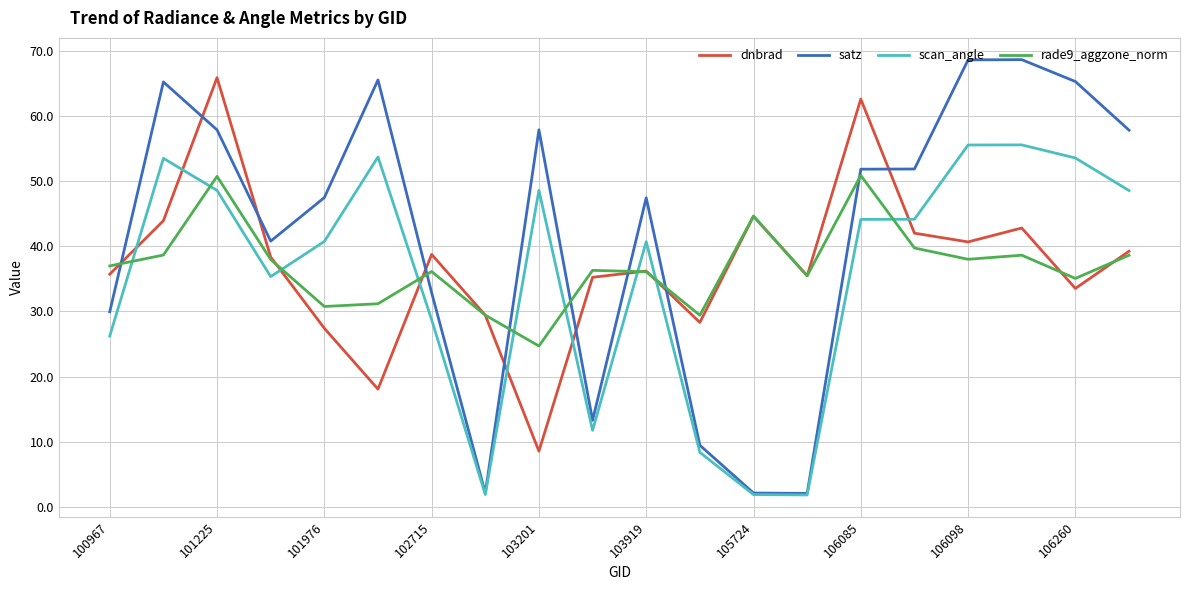

Which series ends up on top after the final intersection of scan_angle and rade9_aggzone_norm?

scan_angle